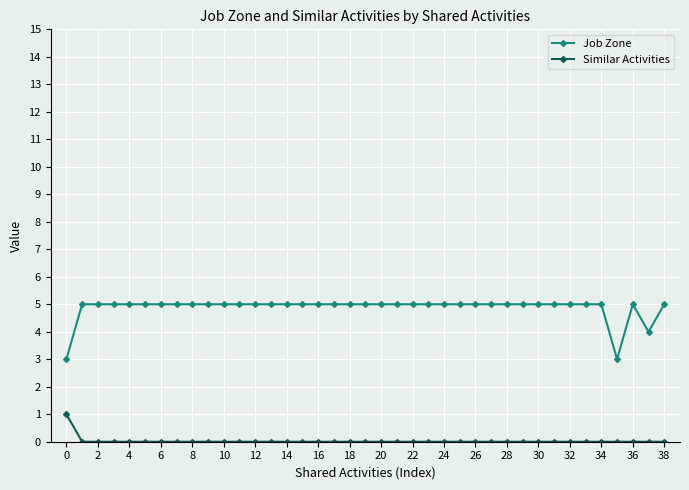

List the series in order of their overall mean, lowest first.

Similar Activities, Job Zone